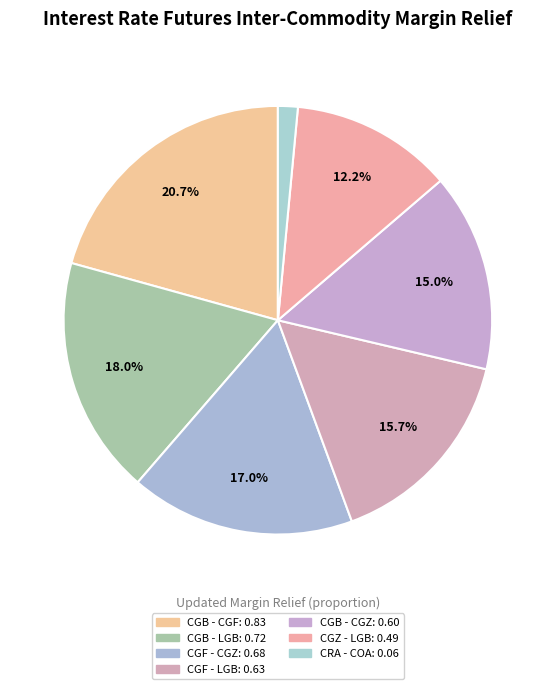

How many segments does this pie chart have?

7